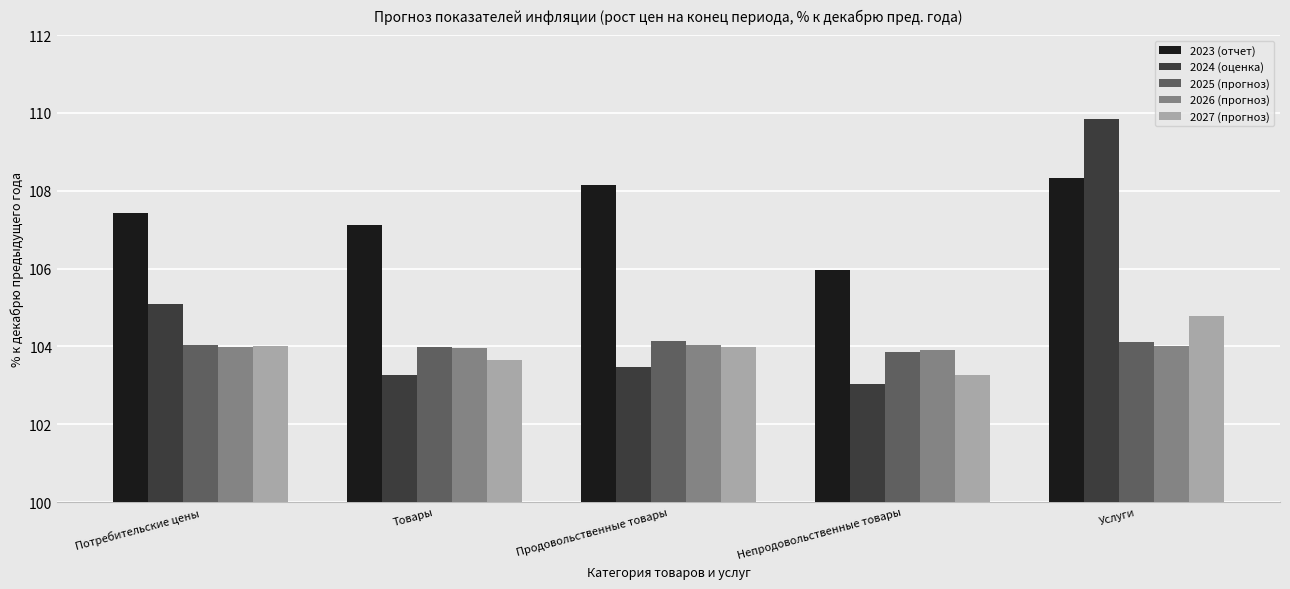

At which category is the sum across all series the highest?

Услуги